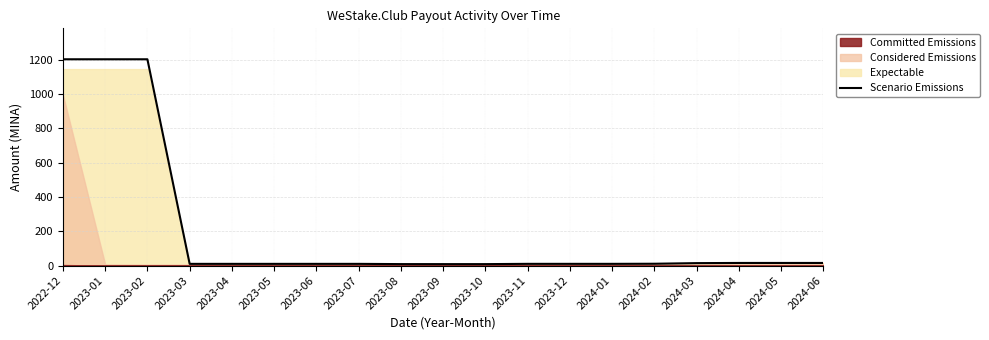

Is it true that the value at 2024-06 is 20.9?

False